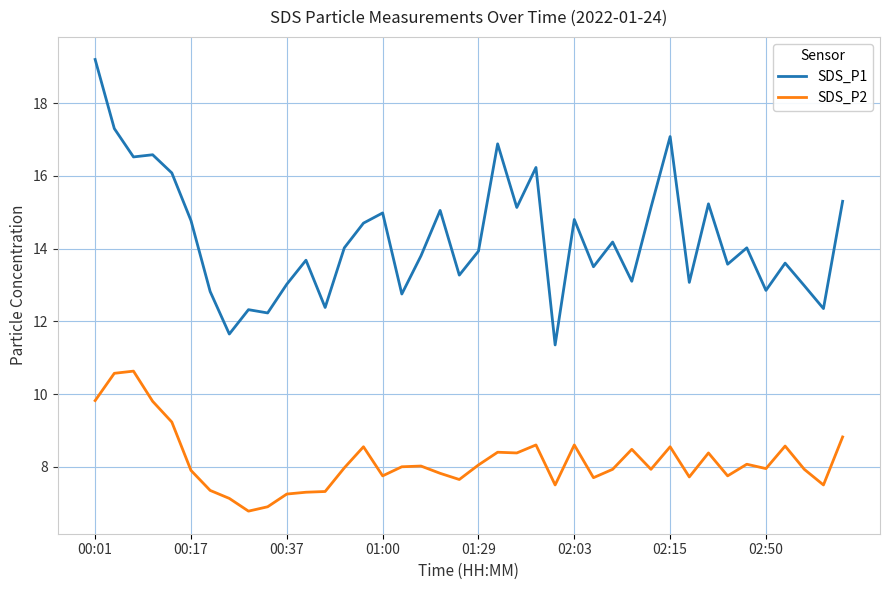

What is the greatest value displayed?

19.2